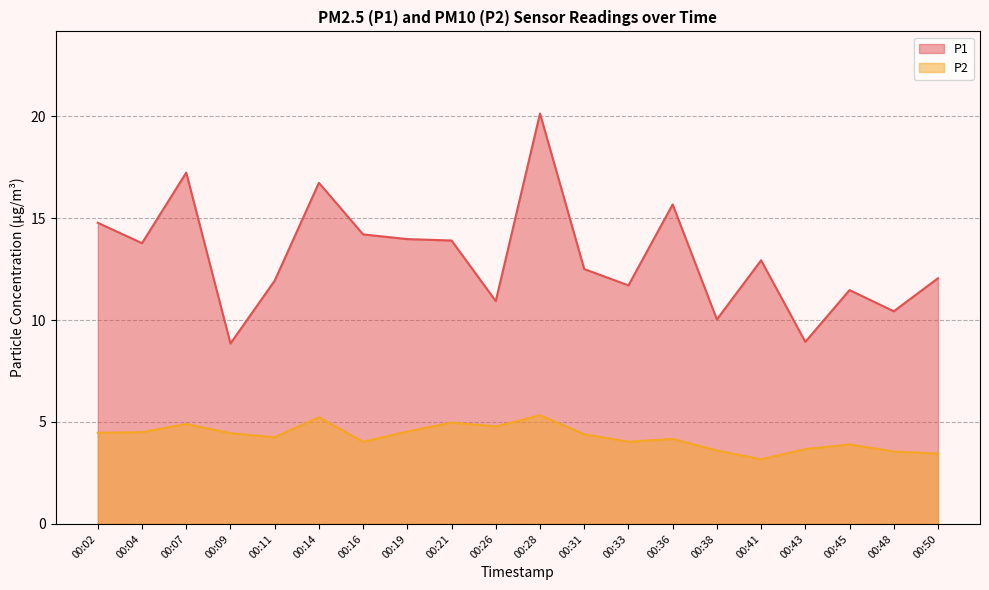

Reading left to right, extract all data points from this chart.

P1: 14.8	13.8	17.2	8.8	11.9	16.7	14.2	14.0	13.9	10.9	20.1	12.5	11.7	15.7	10.0	12.9	8.9	11.5	10.4	12.1
P2: 4.5	4.5	4.9	4.5	4.2	5.2	4.0	4.5	5.0	4.8	5.3	4.4	4.0	4.2	3.6	3.2	3.7	3.9	3.5	3.5